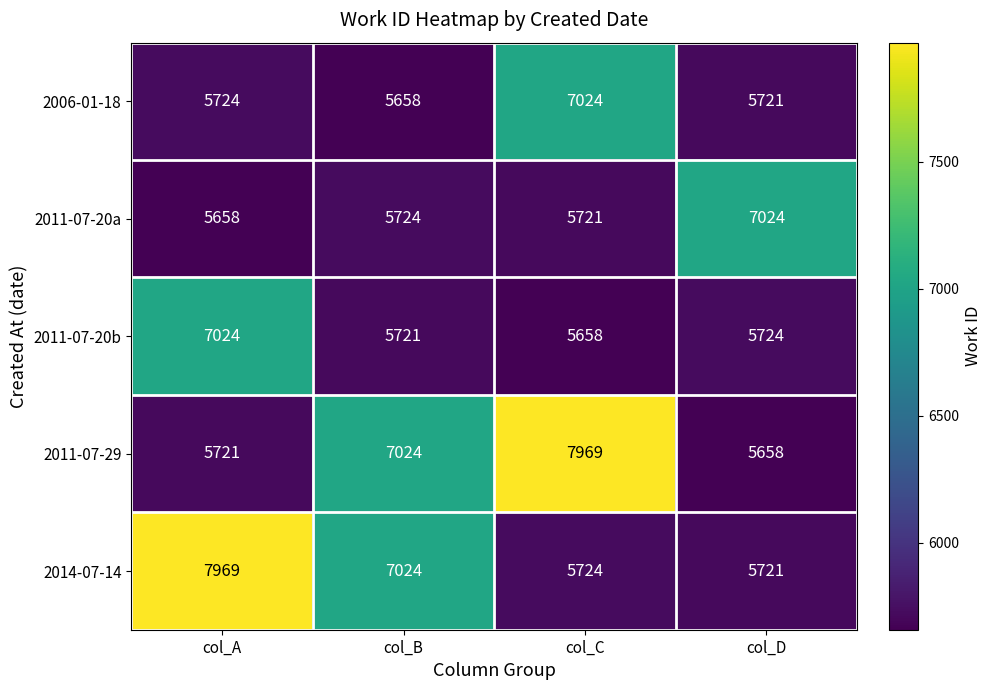

Which category has the highest value in the 2011-07-29 series?

col_C